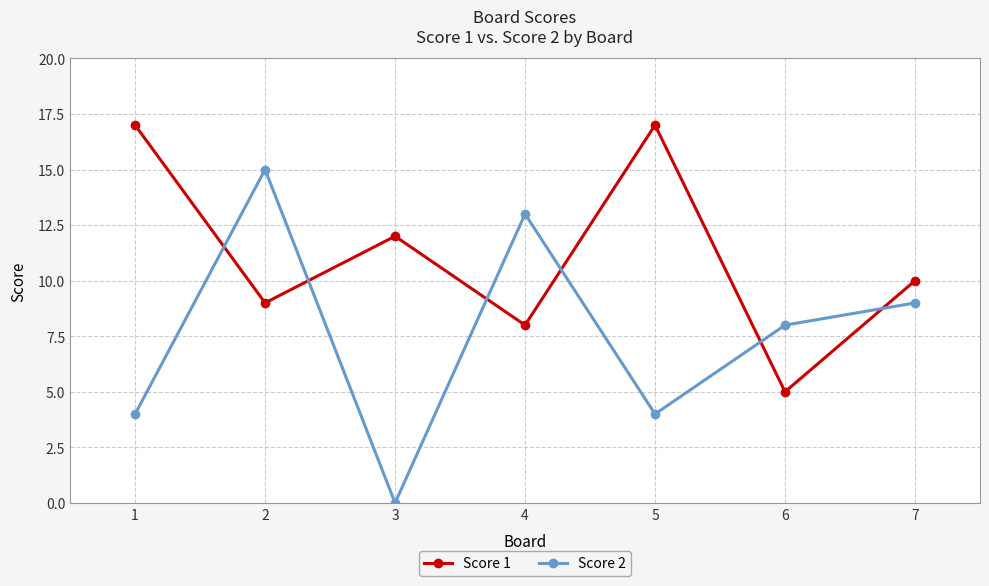

Which series has the widest spread of values?

Score 2